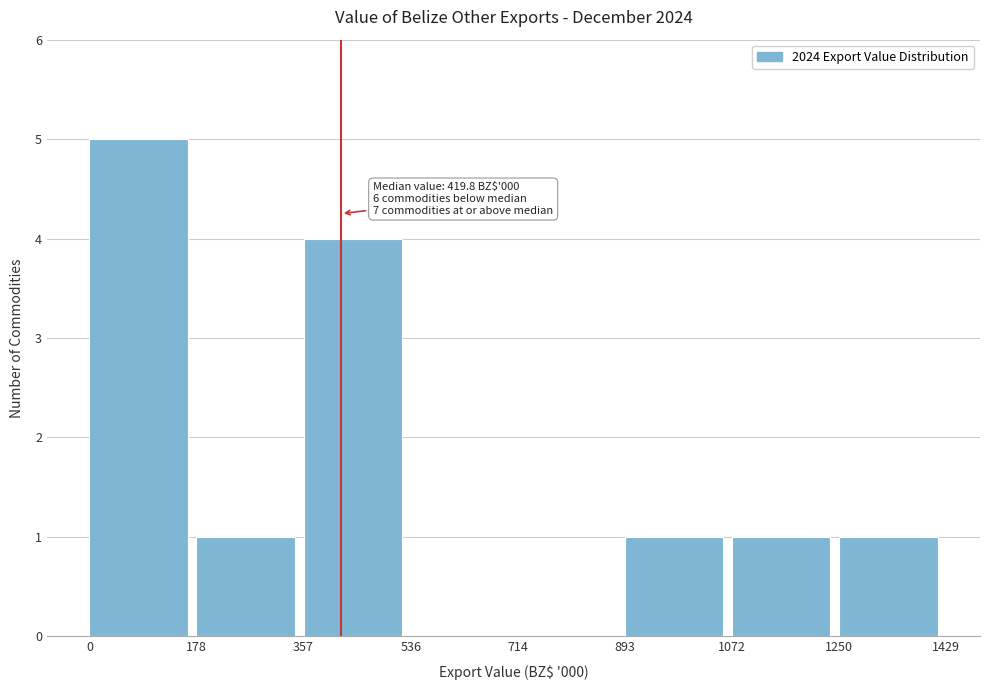

Over which range of the x-axis is the bar tallest?

0 to 178